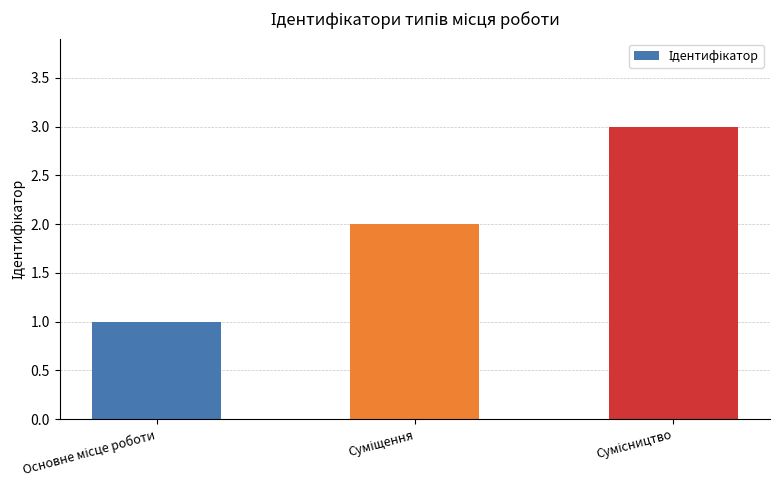

What is the sum of all values?

6